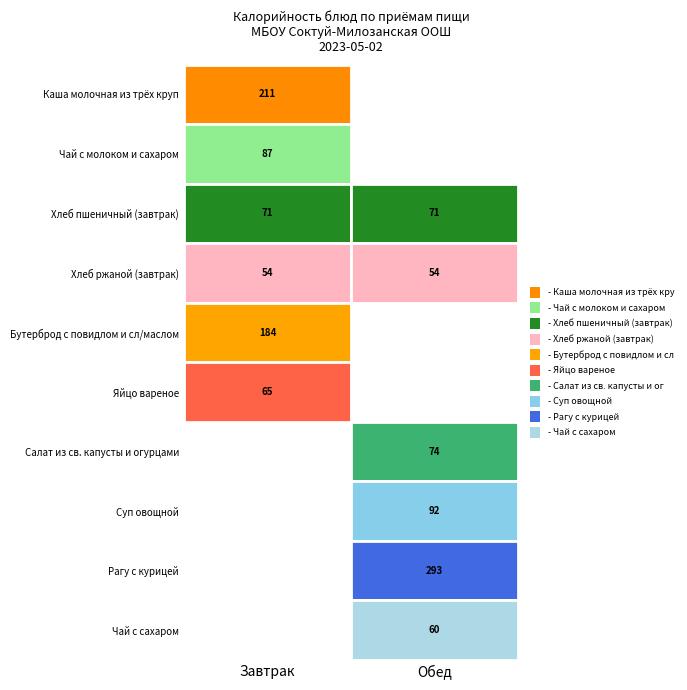

Is the value of Бутерброд с повидлом и сл/маслом at 1 greater than the value of Каша молочная из трёх круп at 0?

No